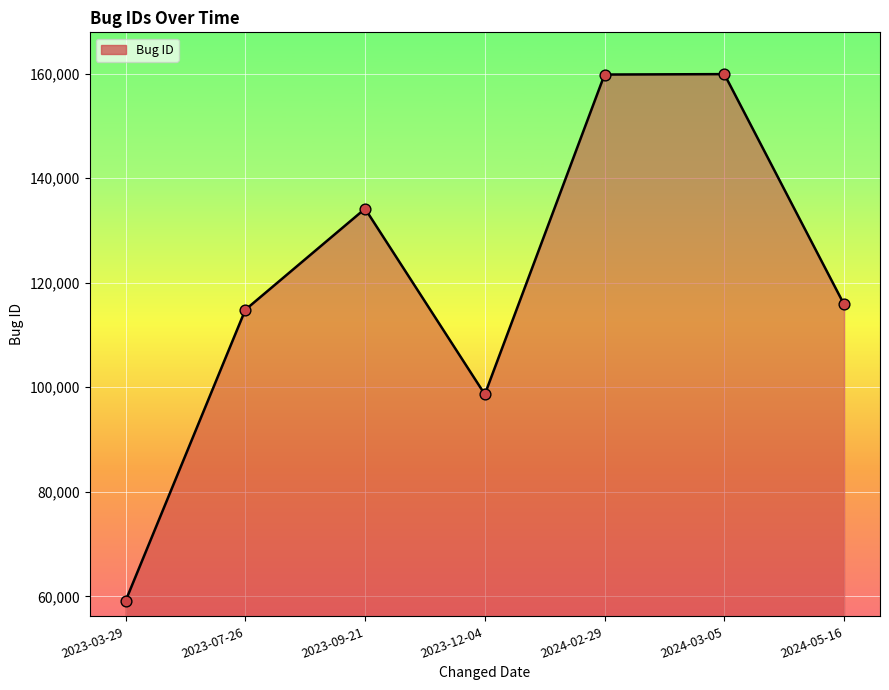

What is the change in value from 2023-12-04 to 2024-05-16?

+17205